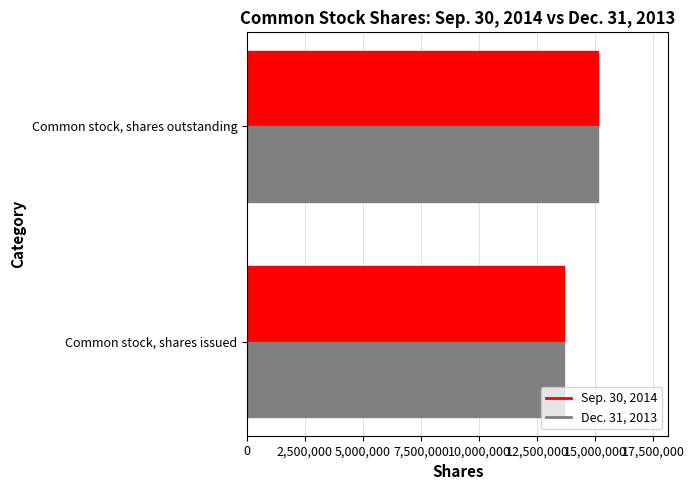

Where is Dec. 31, 2013 nearest to the value 14411066?

Common stock, shares issued